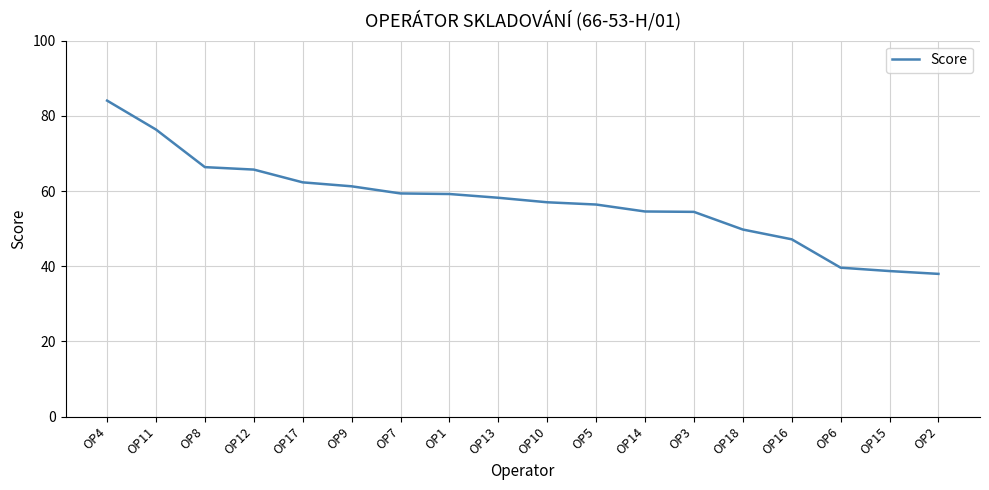

Approximately how many times larger is the value at OP3 compared to OP15?

1.4